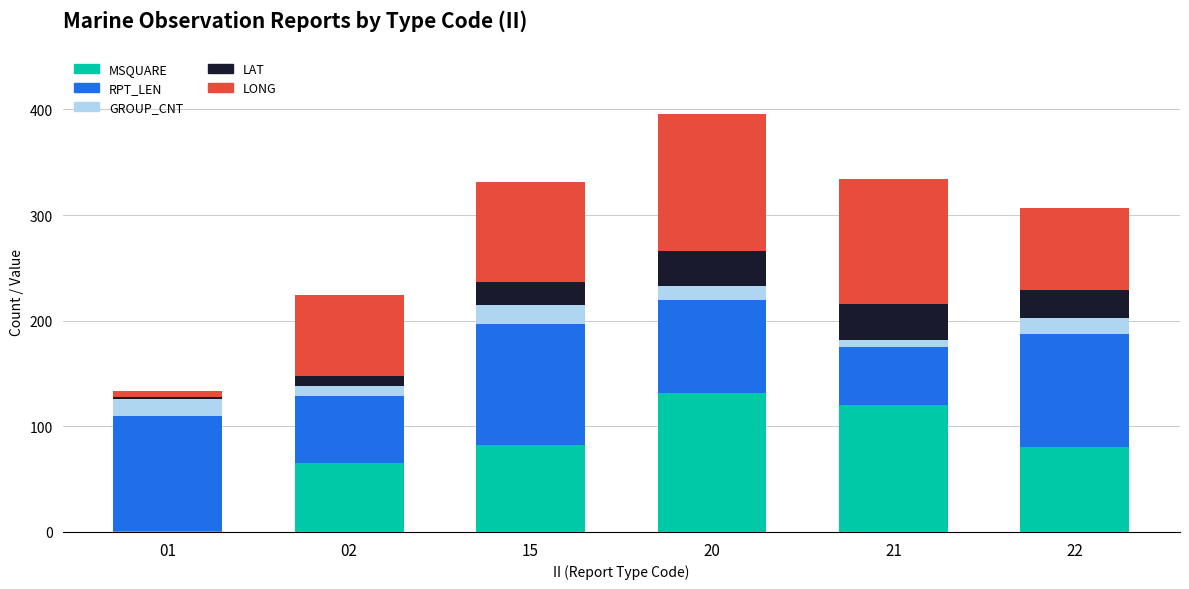

What is the highest value of the MSQUARE series?

132.0